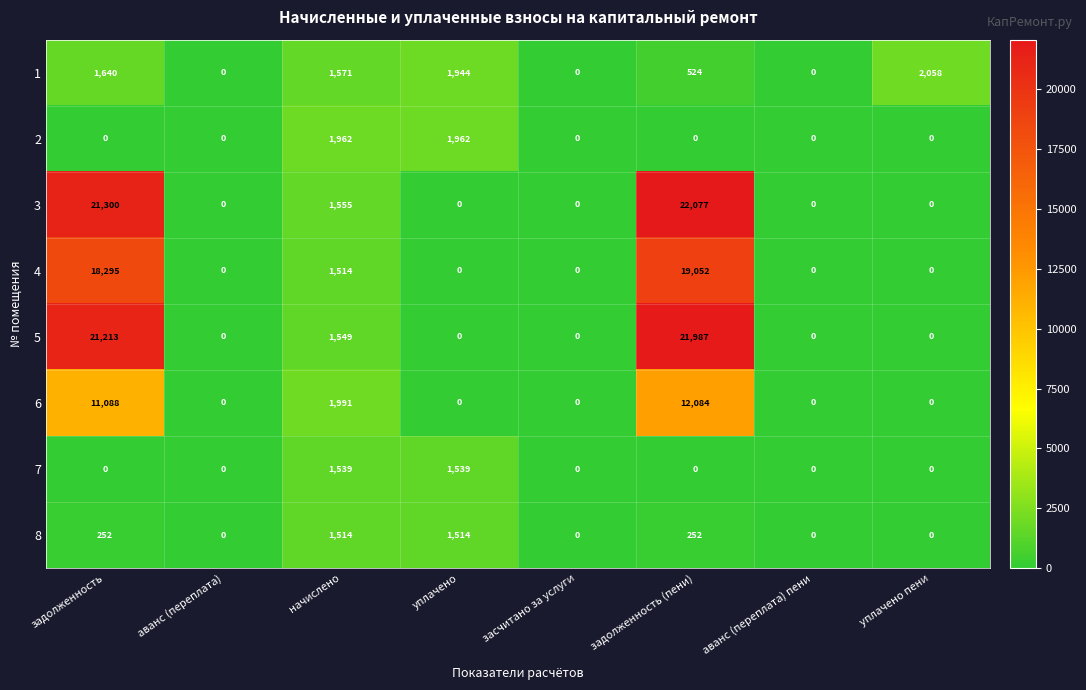

At which label is 3 closest to 11038?

начислено